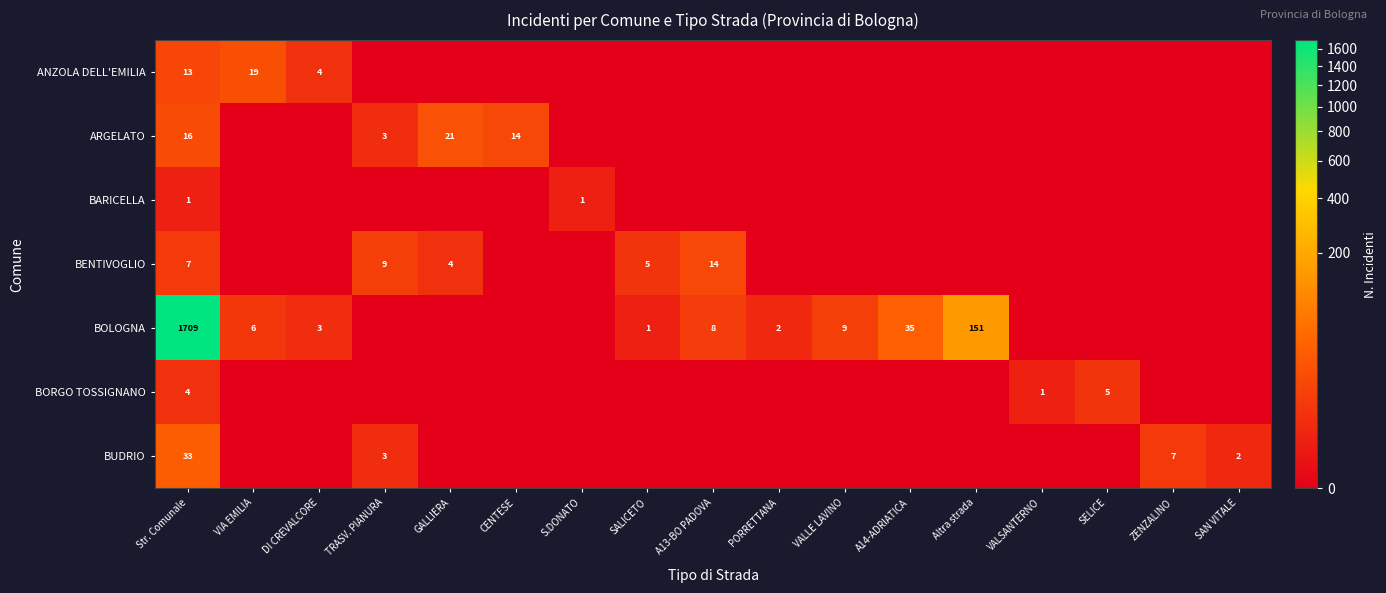

Which series changed the most between CENTESE and S.DONATO?

ARGELATO